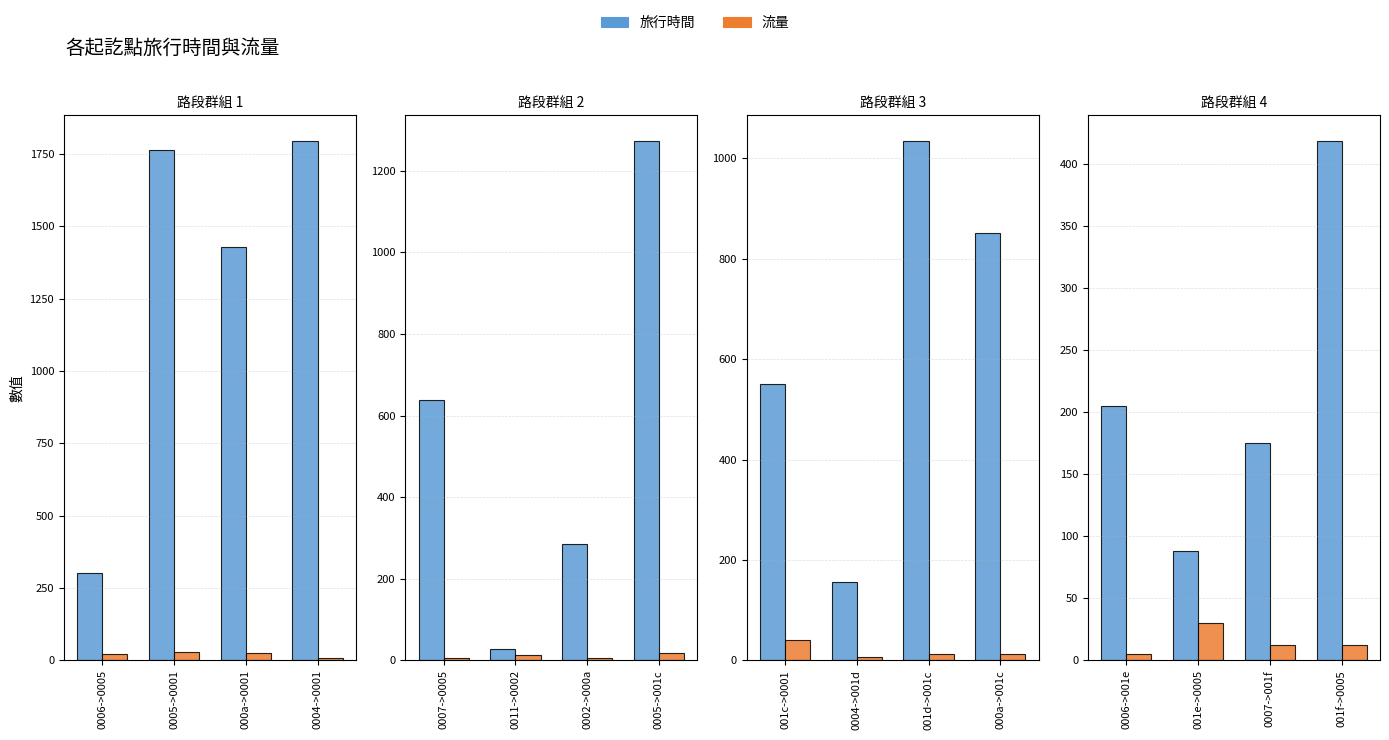

Which series has the largest total across all categories?

旅行時間